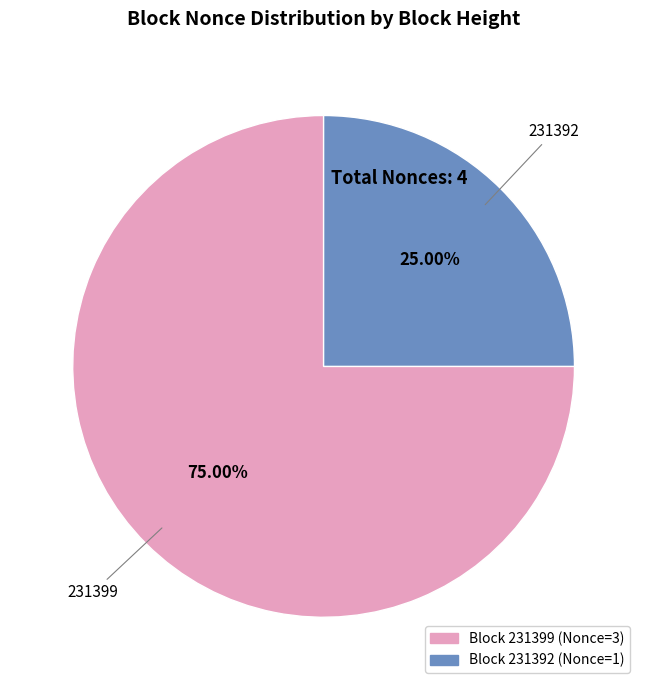

Is there a majority slice in this chart?

Yes